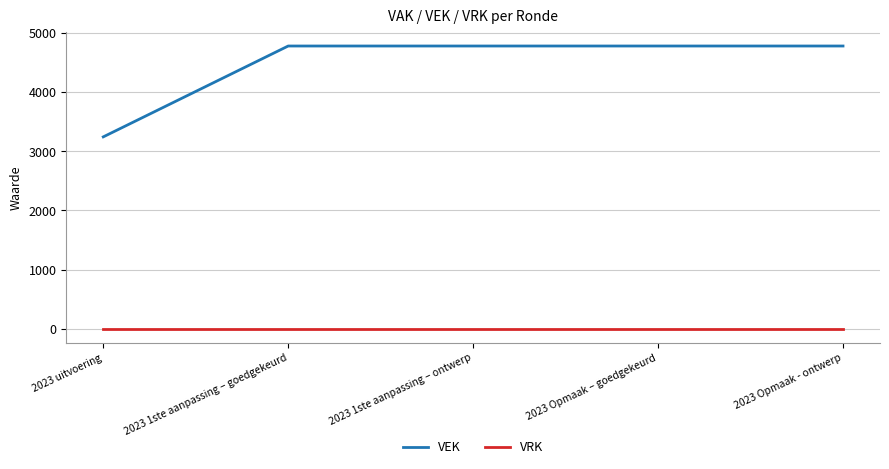

True or false: VRK has a value of 0 at 2023 Opmaak – goedgekeurd.

True